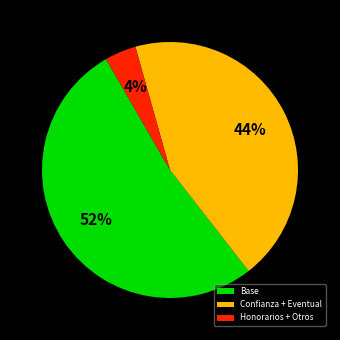

Which category has the biggest portion of the pie?

Base